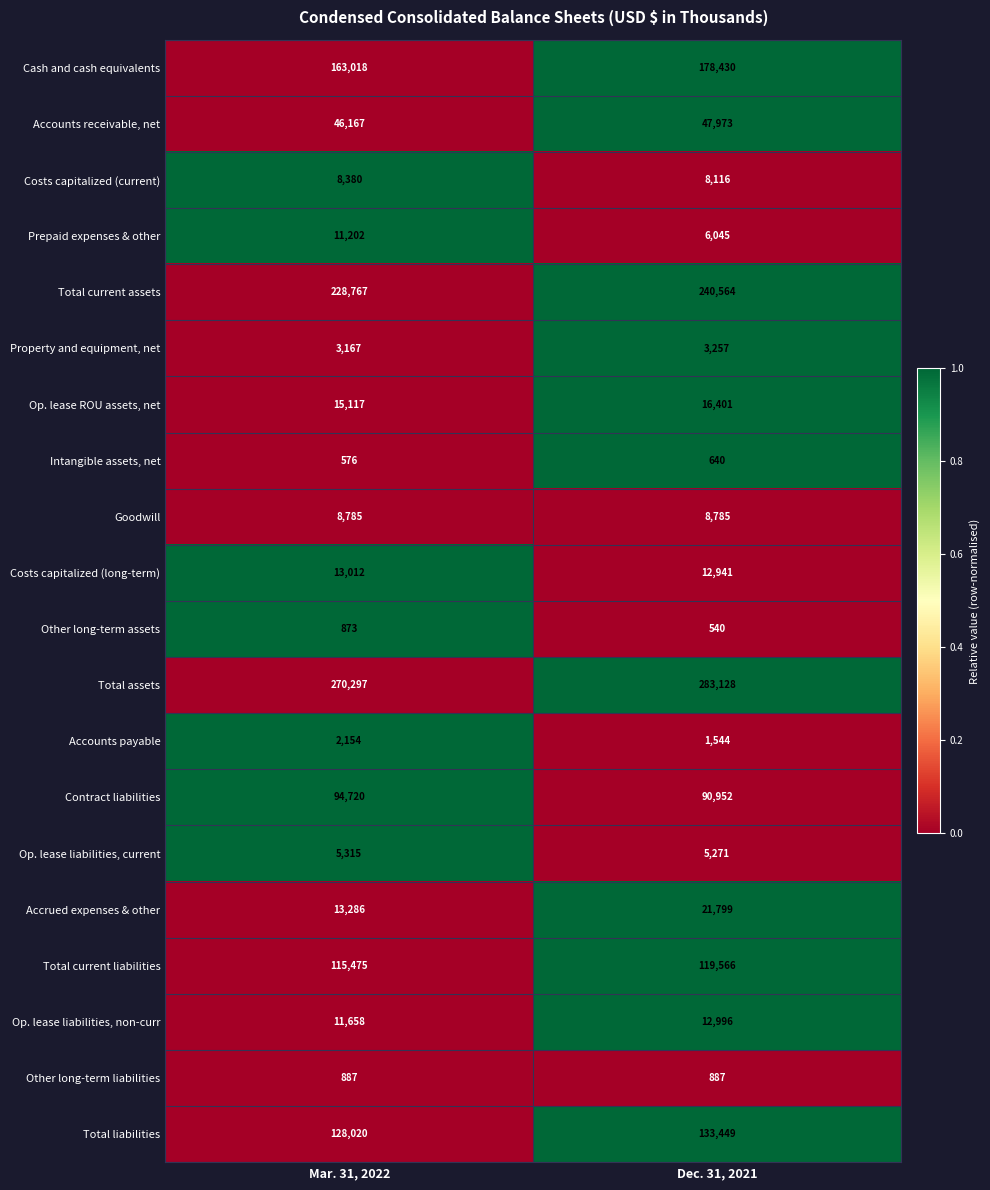

How many distinct data groups are displayed?

20